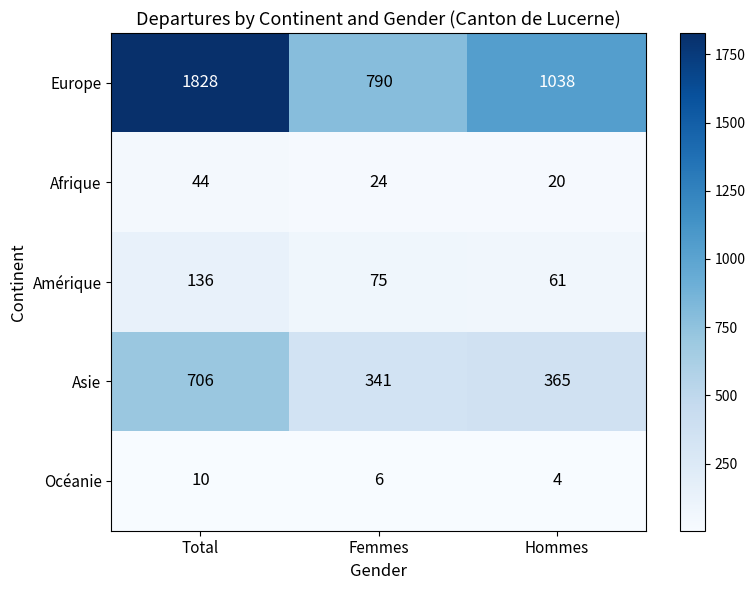

What is the difference between the maximum and second lowest values in the Asie series?

341